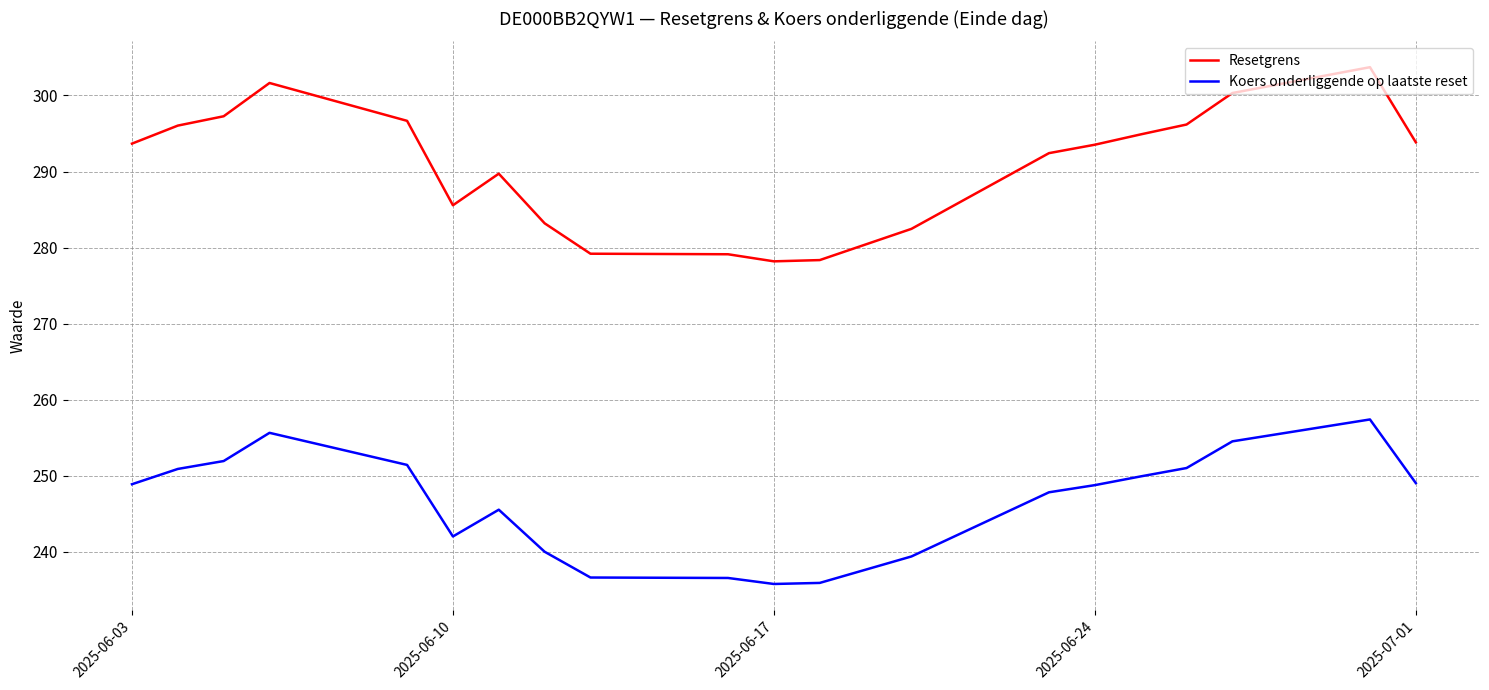

Which series has the largest total across all categories?

Resetgrens